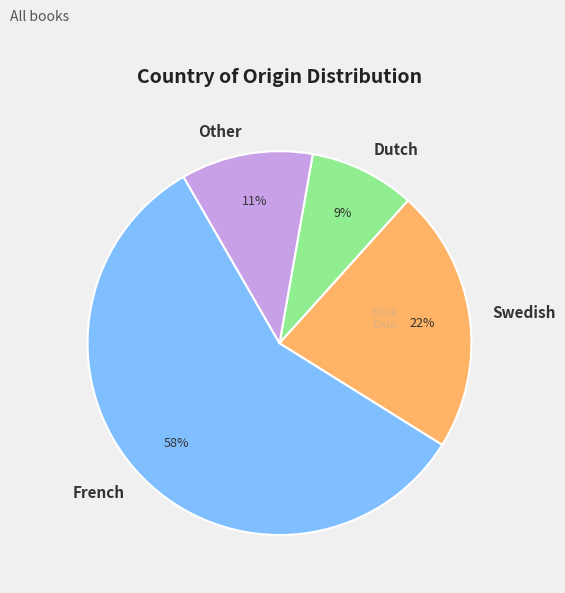

The Dutch slice represents 3% of the pie. True or false?

False